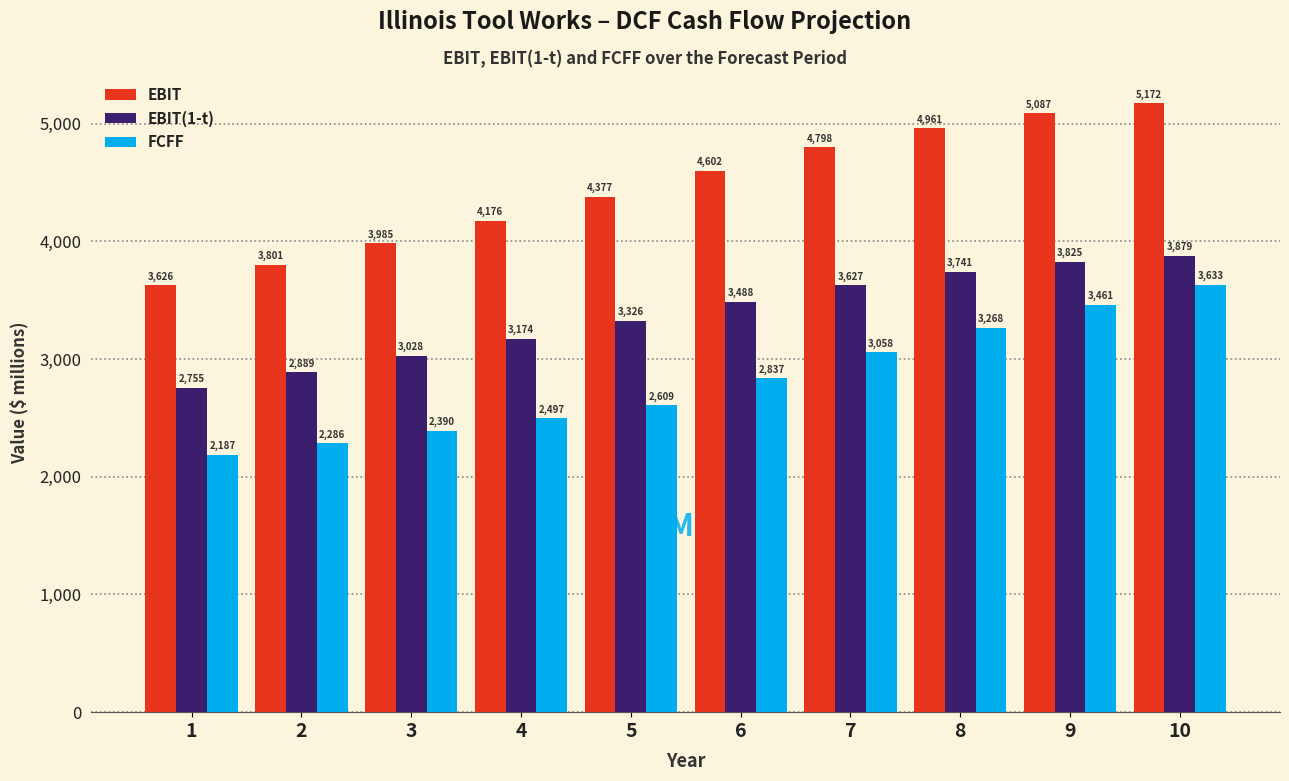

At which label does FCFF first exceed 2837?

6